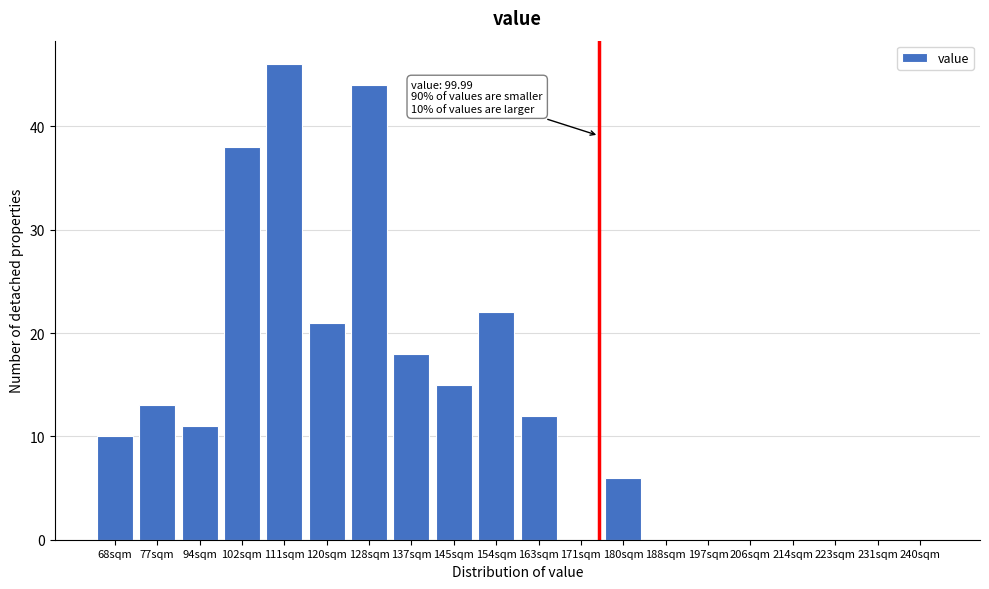

Reading left to right, what are all the values shown in this chart?

68sqm=10	77sqm=13	94sqm=11	102sqm=38	111sqm=46	120sqm=21	128sqm=44	137sqm=18	145sqm=15	154sqm=22	163sqm=12	171sqm=0	180sqm=6	188sqm=0	197sqm=0	206sqm=0	214sqm=0	223sqm=0	231sqm=0	240sqm=0